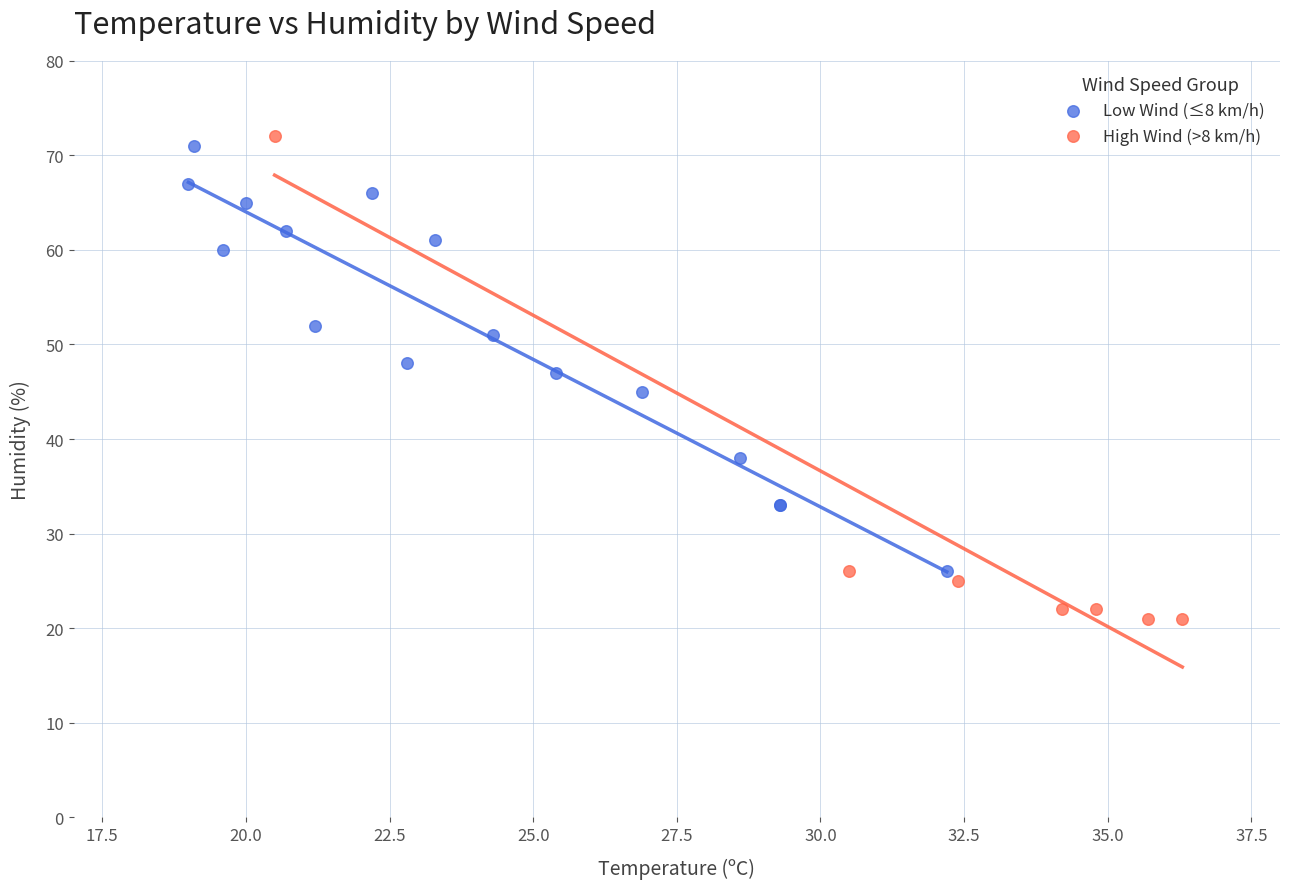

What are all the series names shown in the legend?

Low Wind (≤8 km/h), High Wind (>8 km/h)